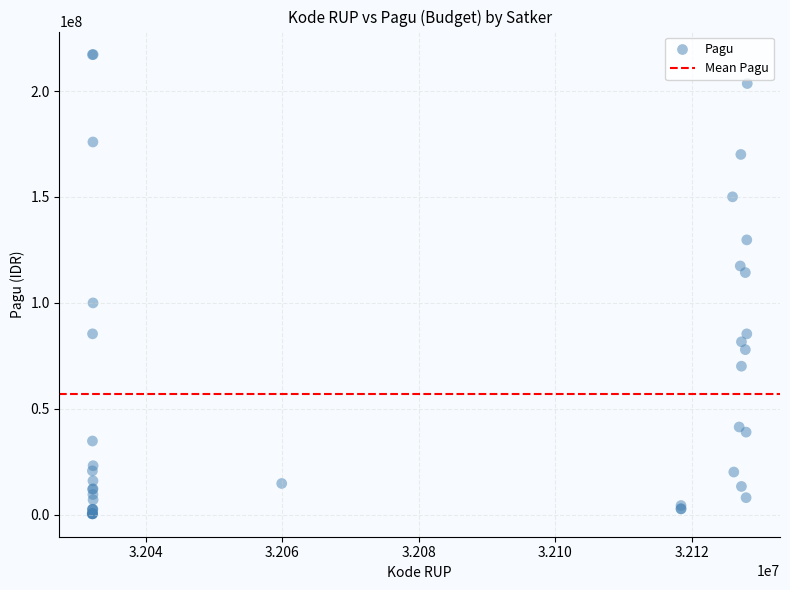

What Y value in the scatter plot is closest to 108830000?

114296000